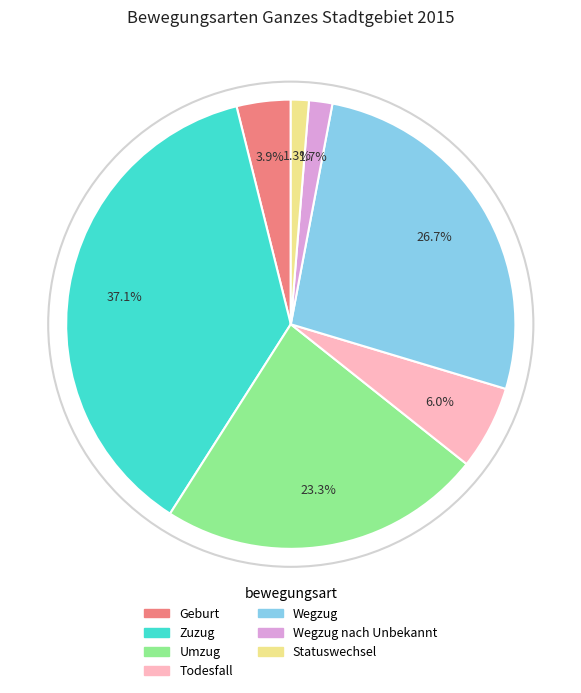

Which has a higher value, Wegzug or Geburt?

Wegzug